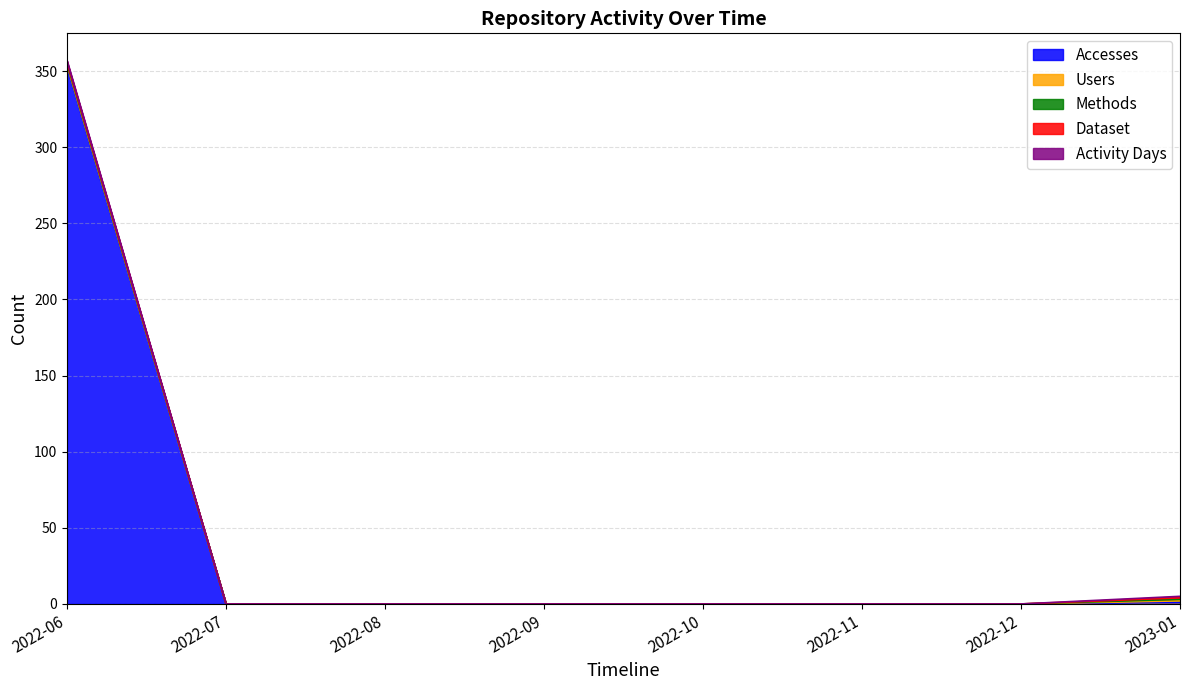

True or false: Methods and Users intersect in this chart.

False